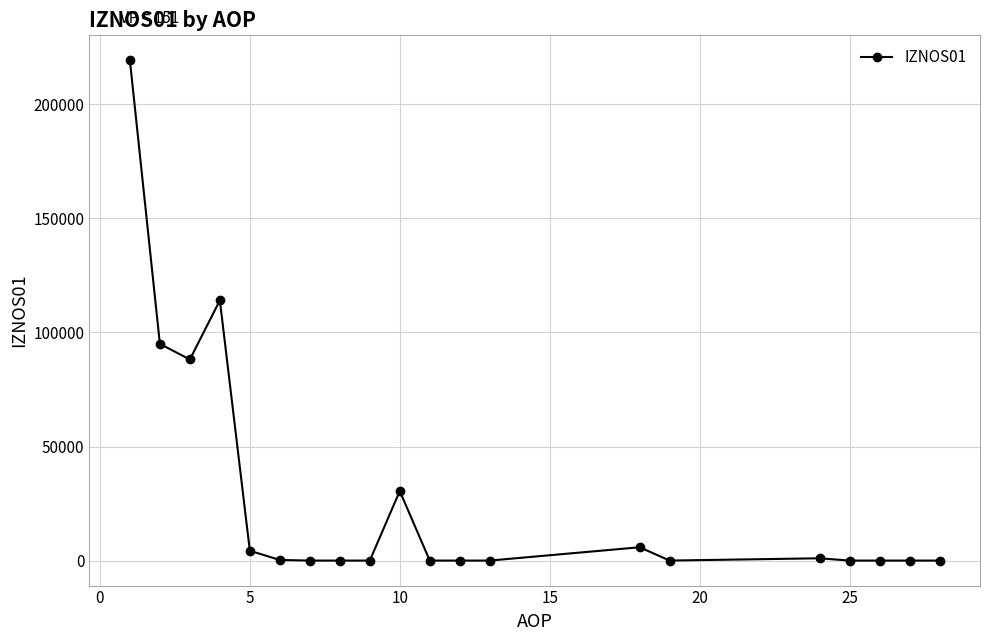

What is the sum of all values?

558352.9